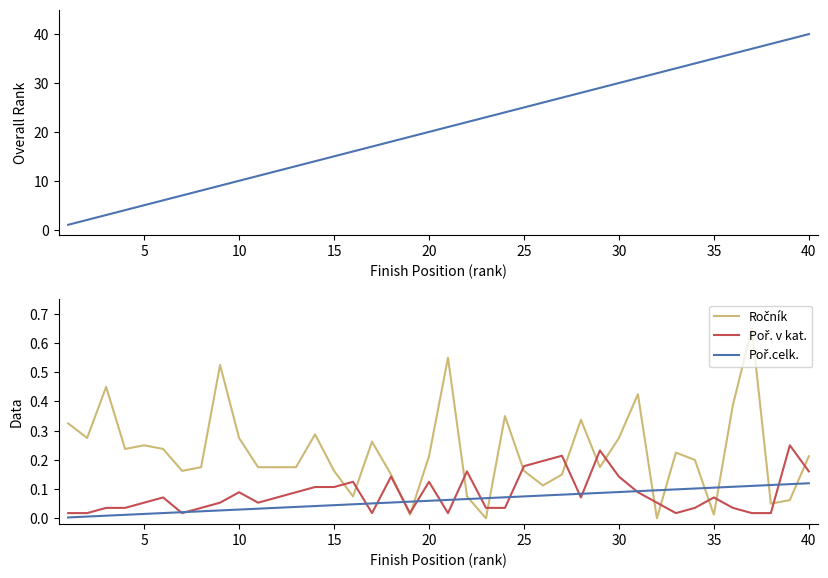

What is the difference between the maximum and minimum values in the Poř.celk. series?

39.0